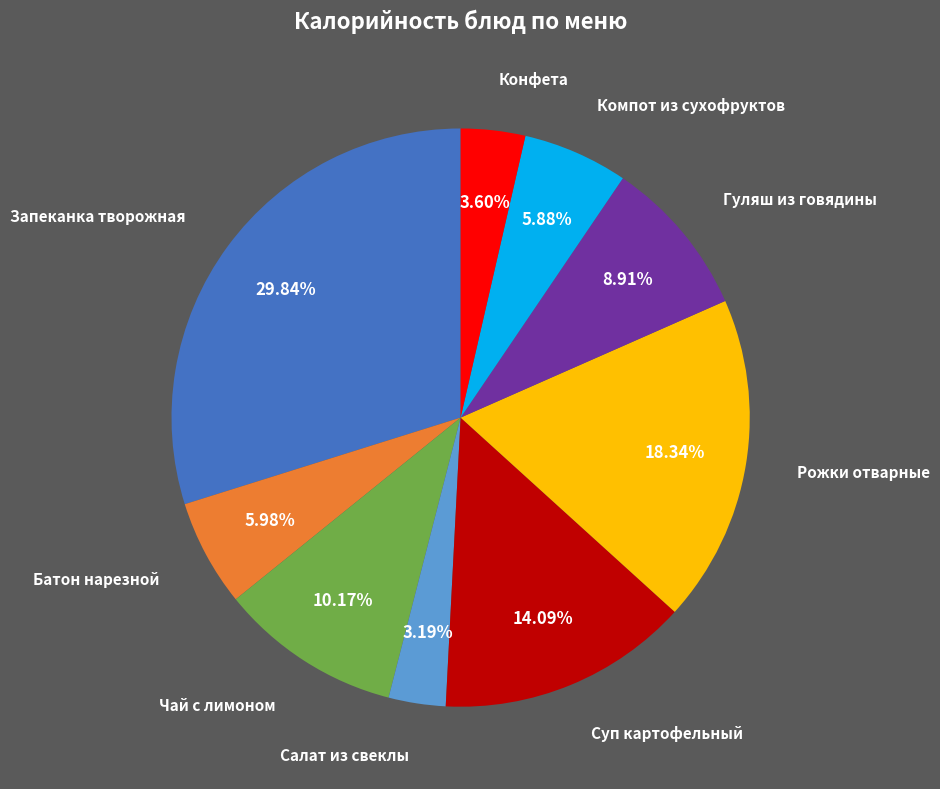

Is there a majority slice in this chart?

No